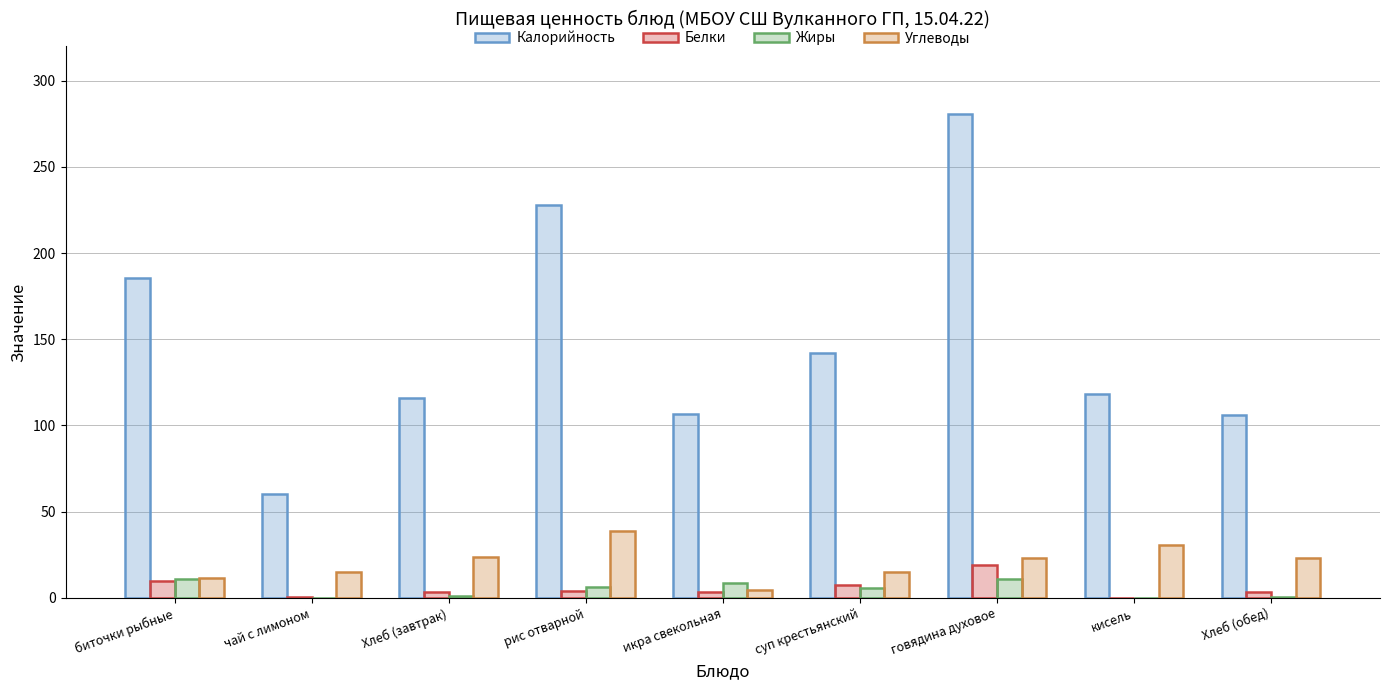

The value of Углеводы at Хлеб (завтрак) is 23.9. True or false?

True